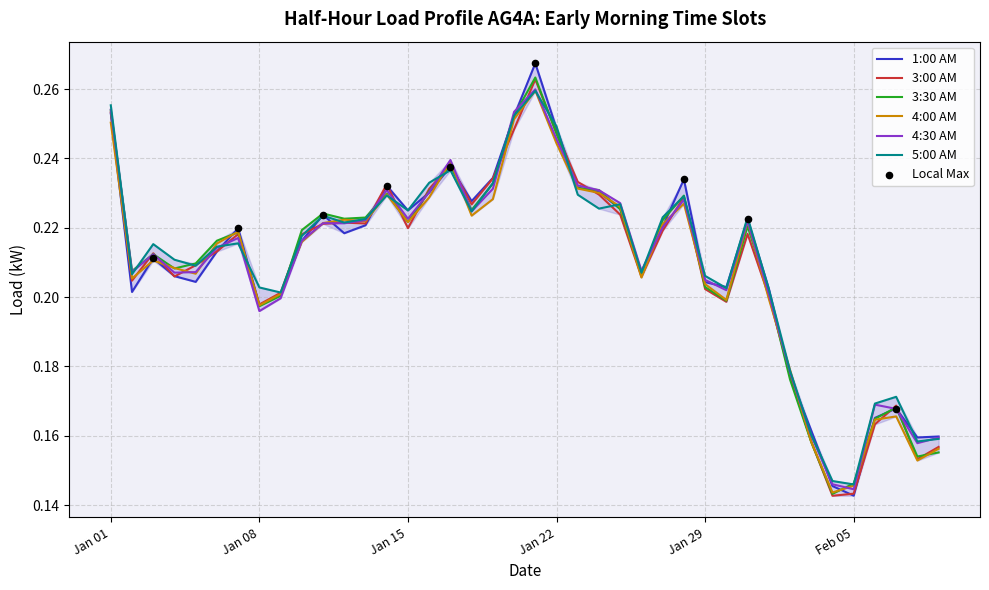

Is this an area chart (filled region under the line)?

Yes